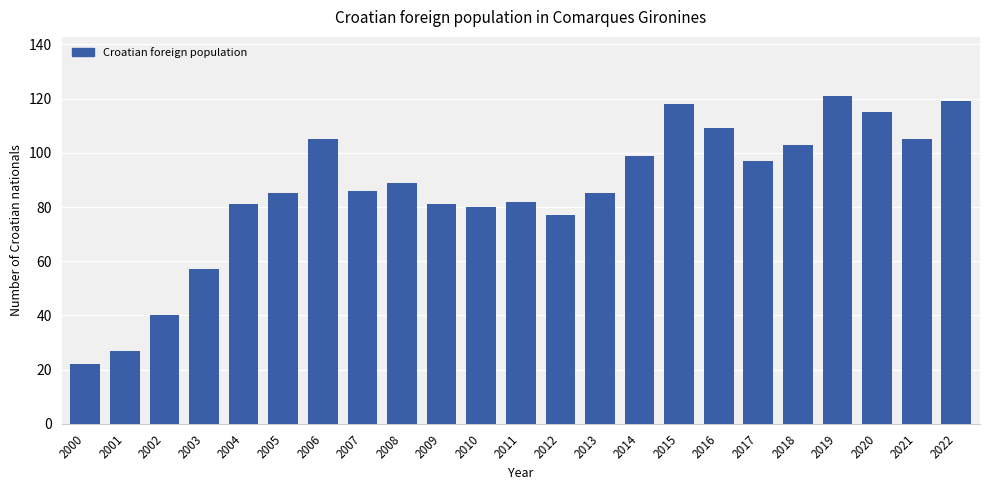

Approximately how many times larger is the value at 2021 compared to 2022?

0.9